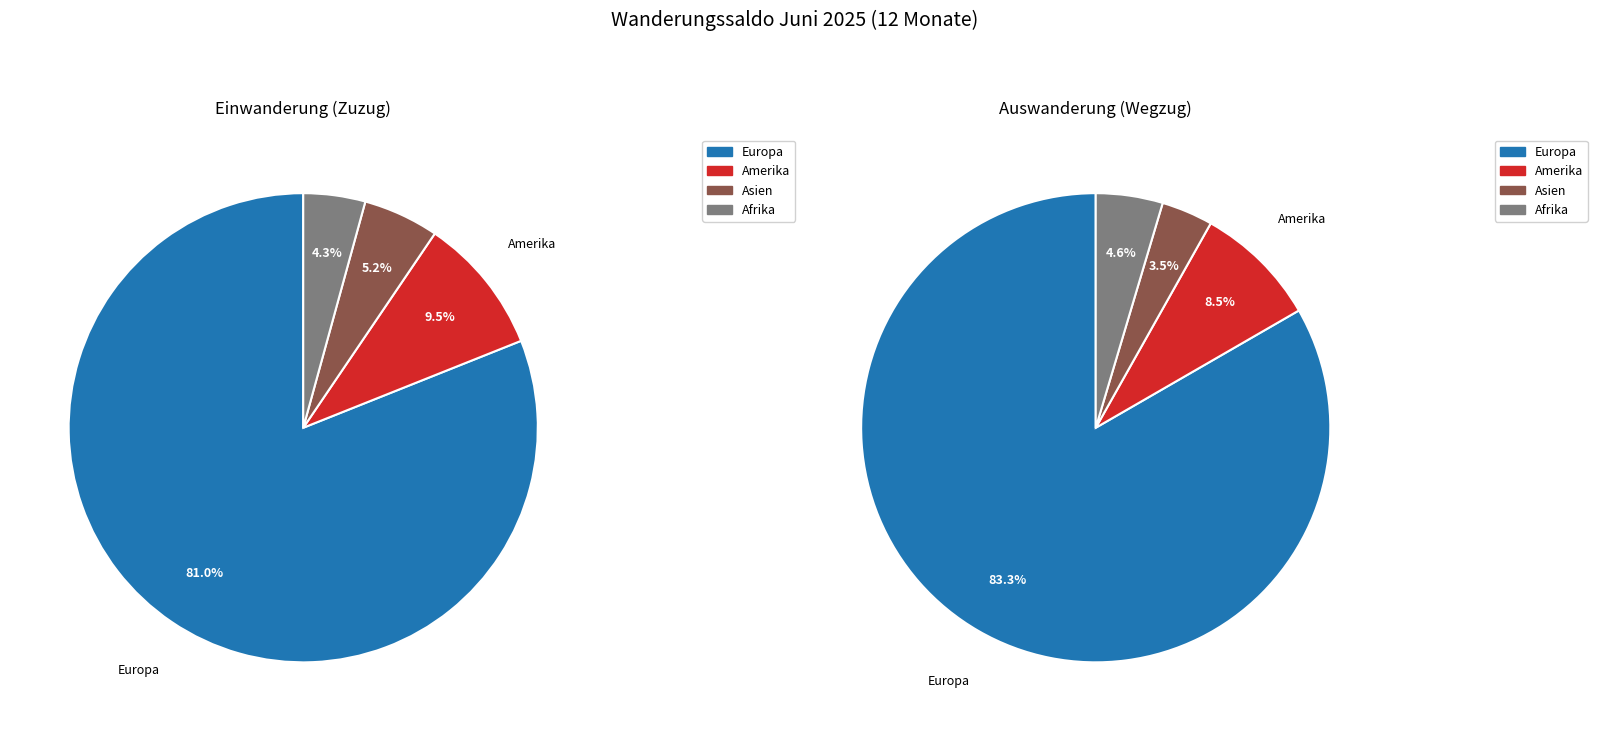

To the nearest percent, what is the combined percentage of Amerika and Afrika?

14%